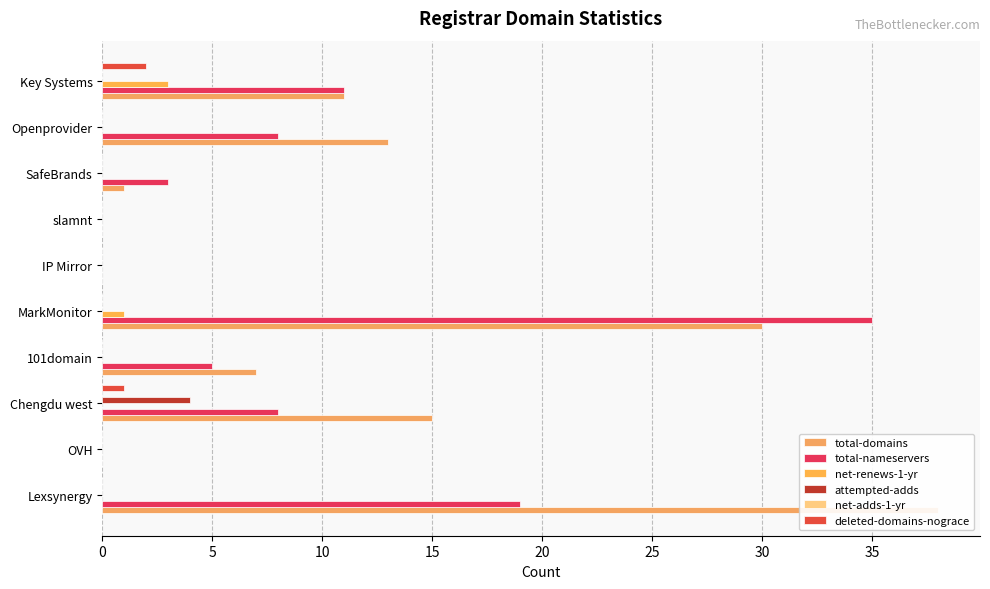

Count the number of data series in this chart.

6